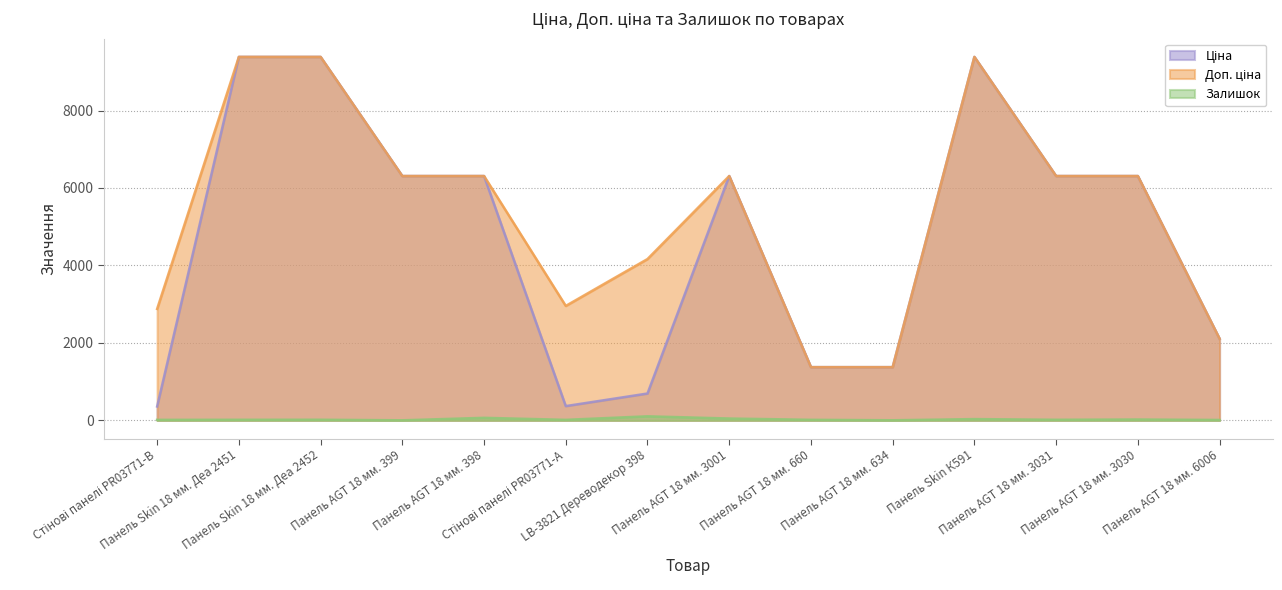

Reading right to left, what are all the values shown in this chart?

Ціна: Панель AGT 18 мм. 6006=2108.4	Панель AGT 18 мм. 3030=6308.8	Панель AGT 18 мм. 3031=6308.8	Панель Skin К591=9384.0	Панель AGT 18 мм. 634=1375.4	Панель AGT 18 мм. 660=1375.4	Панель AGT 18 мм. 3001=6308.8	LB-3821 Дереводекор 398=694.3	Стінові панелі PR03771-А=369.5	Панель AGT 18 мм. 398=6308.8	Панель AGT 18 мм. 399=6308.8	Панель Skin 18 мм. Деа 2452=9384.0	Панель Skin 18 мм. Деа 2451=9384.0	Стінові панелі PR03771-B=359.9
Доп. ціна: Панель AGT 18 мм. 6006=2108.0	Панель AGT 18 мм. 3030=6308.8	Панель AGT 18 мм. 3031=6308.8	Панель Skin К591=9384.0	Панель AGT 18 мм. 634=1375.0	Панель AGT 18 мм. 660=1375.0	Панель AGT 18 мм. 3001=6308.8	LB-3821 Дереводекор 398=4165.6	Стінові панелі PR03771-А=2955.8	Панель AGT 18 мм. 398=6308.8	Панель AGT 18 мм. 399=6308.8	Панель Skin 18 мм. Деа 2452=9384.0	Панель Skin 18 мм. Деа 2451=9384.0	Стінові панелі PR03771-B=2878.8
Залишок: Панель AGT 18 мм. 6006=12.0	Панель AGT 18 мм. 3030=24.0	Панель AGT 18 мм. 3031=17.0	Панель Skin К591=34.0	Панель AGT 18 мм. 634=4.0	Панель AGT 18 мм. 660=16.0	Панель AGT 18 мм. 3001=49.0	LB-3821 Дереводекор 398=106.0	Стінові панелі PR03771-А=15.0	Панель AGT 18 мм. 398=67.0	Панель AGT 18 мм. 399=3.0	Панель Skin 18 мм. Деа 2452=18.0	Панель Skin 18 мм. Деа 2451=17.0	Стінові панелі PR03771-B=15.0